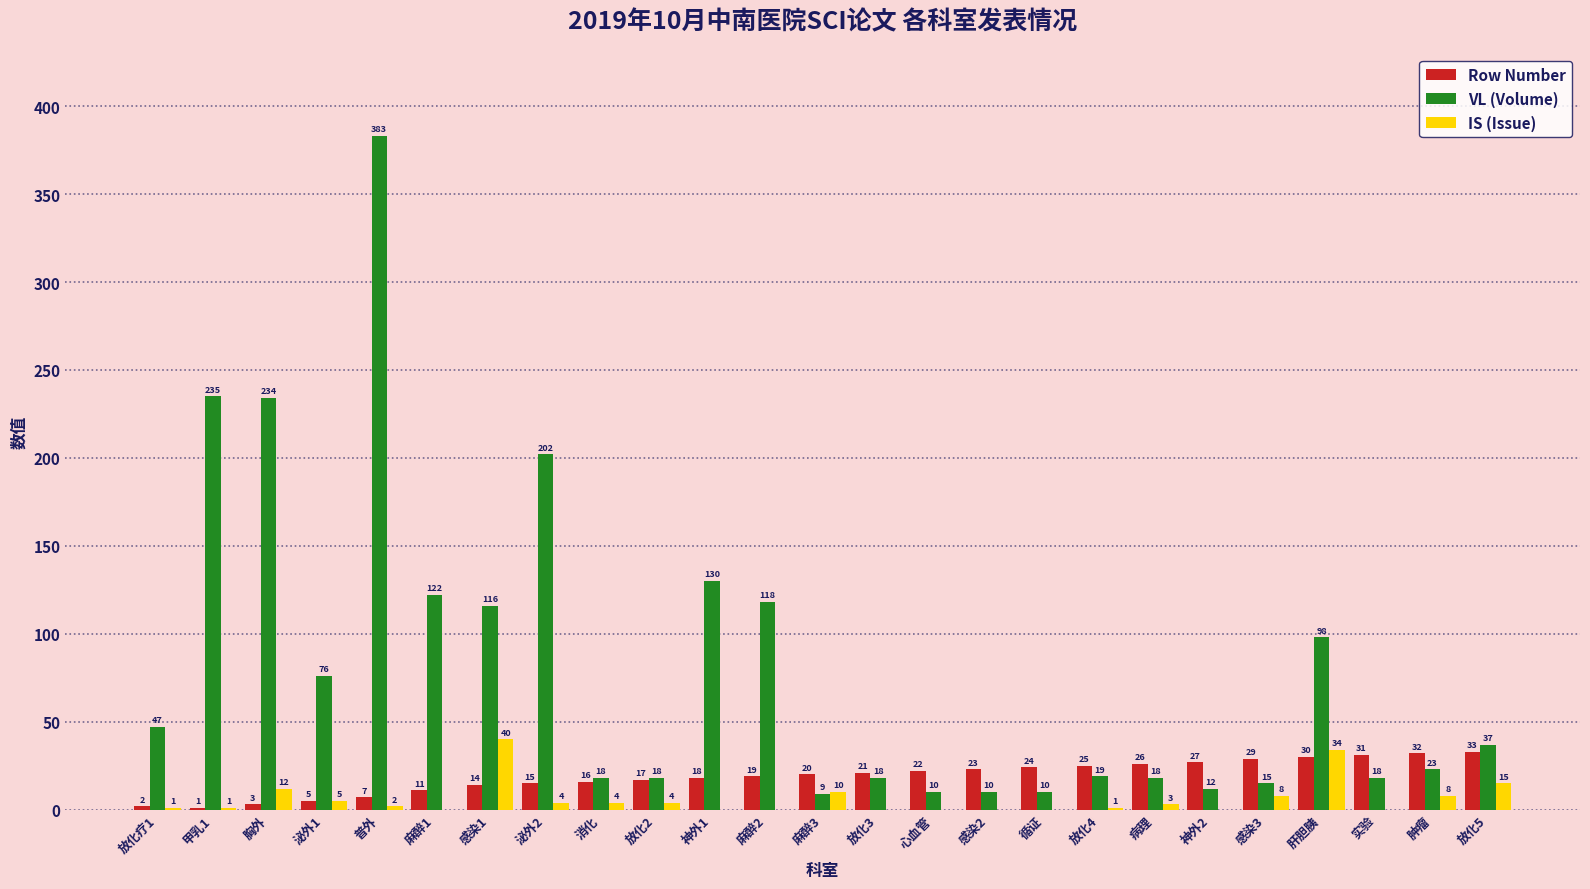

Is the value of Row Number at 心血管 greater than the value of IS (Issue) at 病理?

Yes